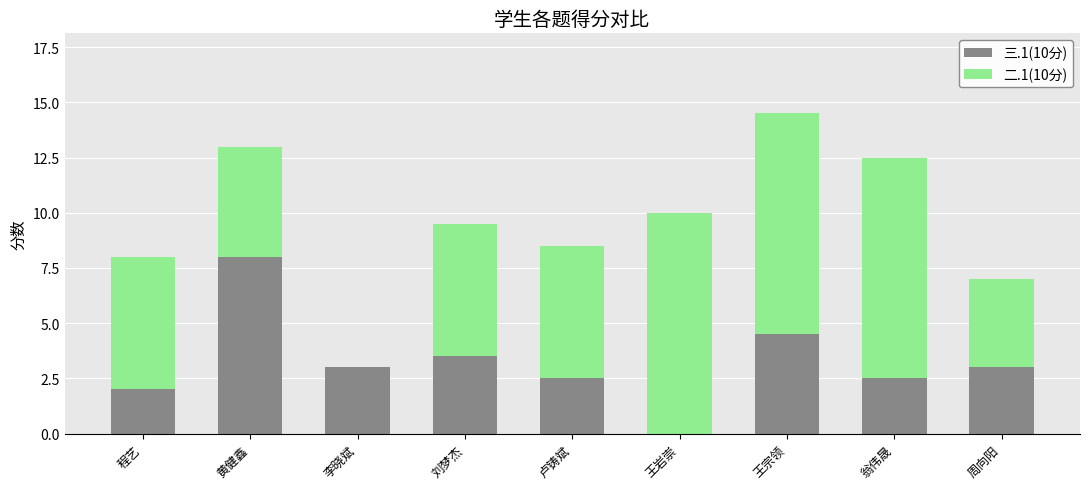

Is it true that 三.1(10分) equals 1.9 at 王宗领?

False